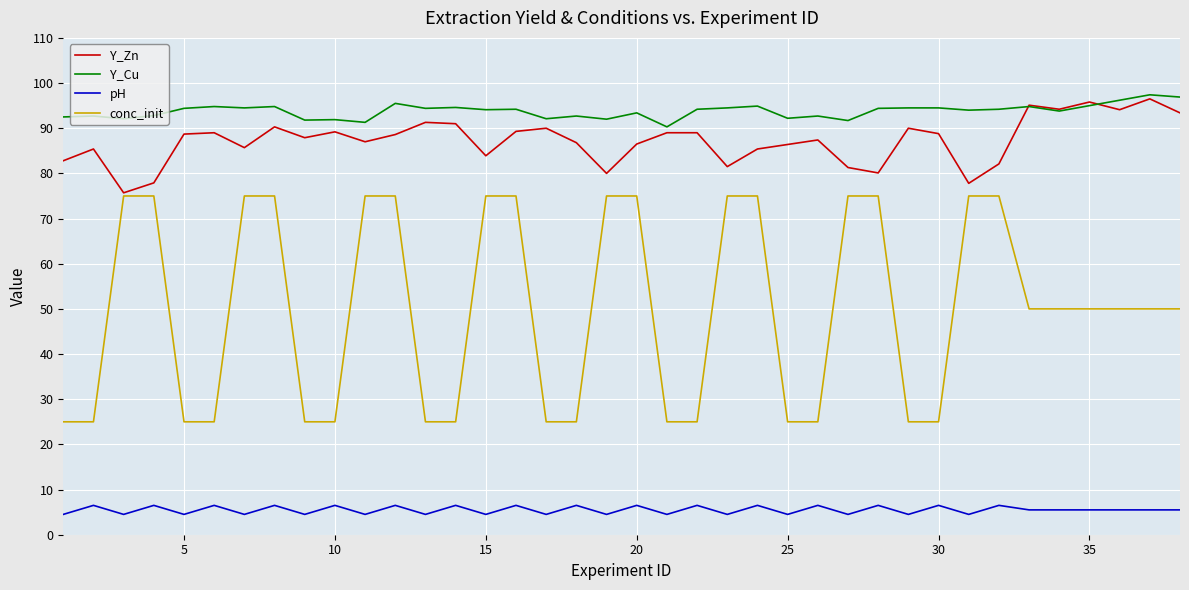

Which series has the largest total across all categories?

Y_Cu